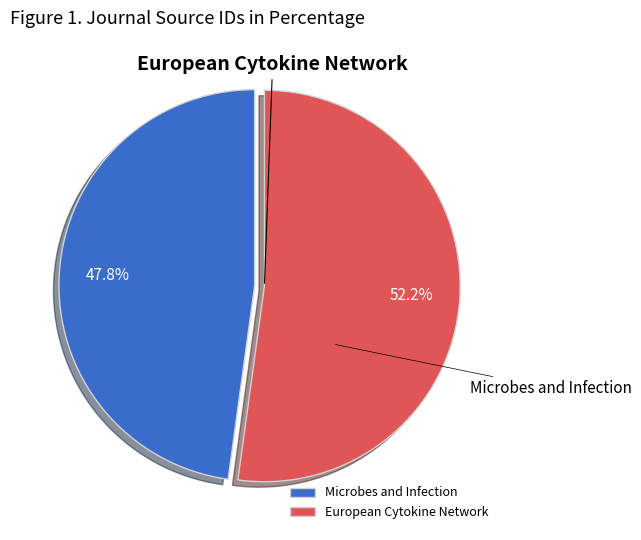

Which slice is the largest?

European Cytokine Network